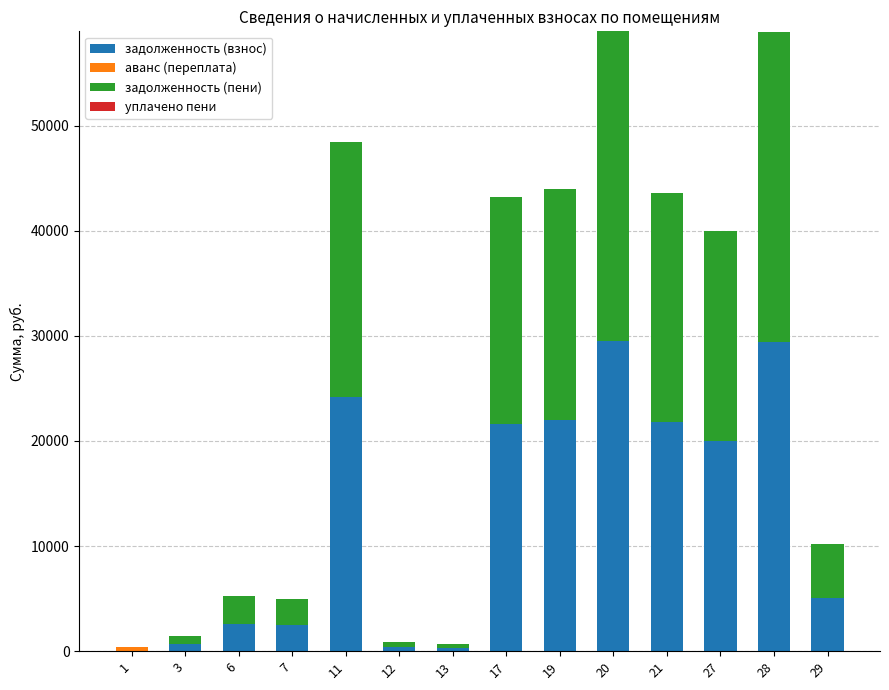

What is the sum of all задолженность (взнос) values?

180127.9